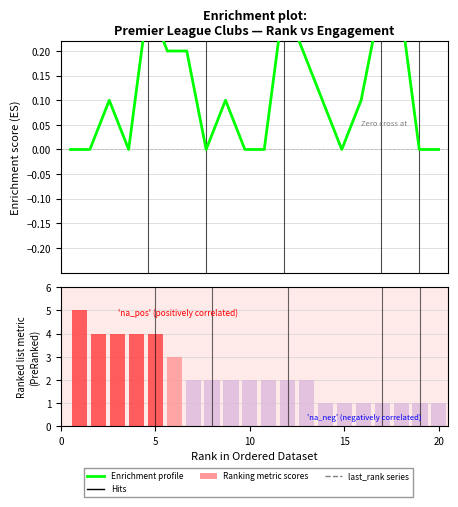

What is the maximum value shown in the chart?

0.3